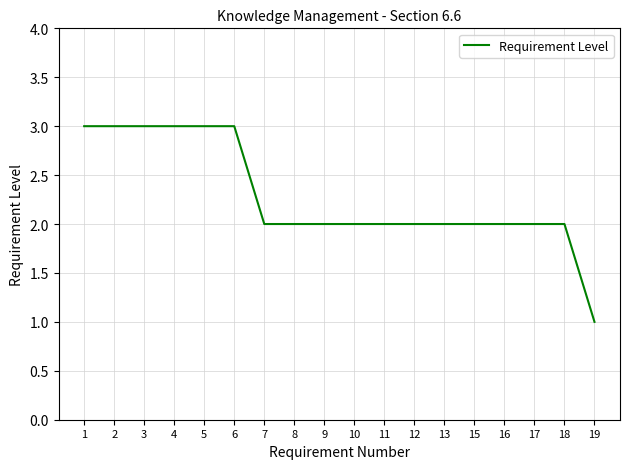

Approximately how many times larger is the value at 19 compared to 11?

0.5